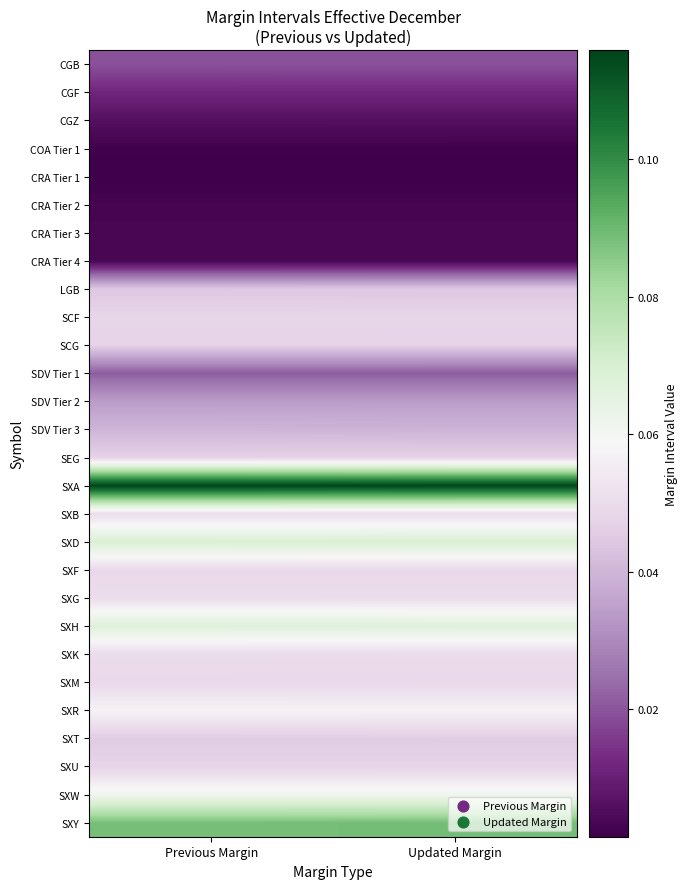

At which category does the chart reach its minimum across all series?

Updated Margin